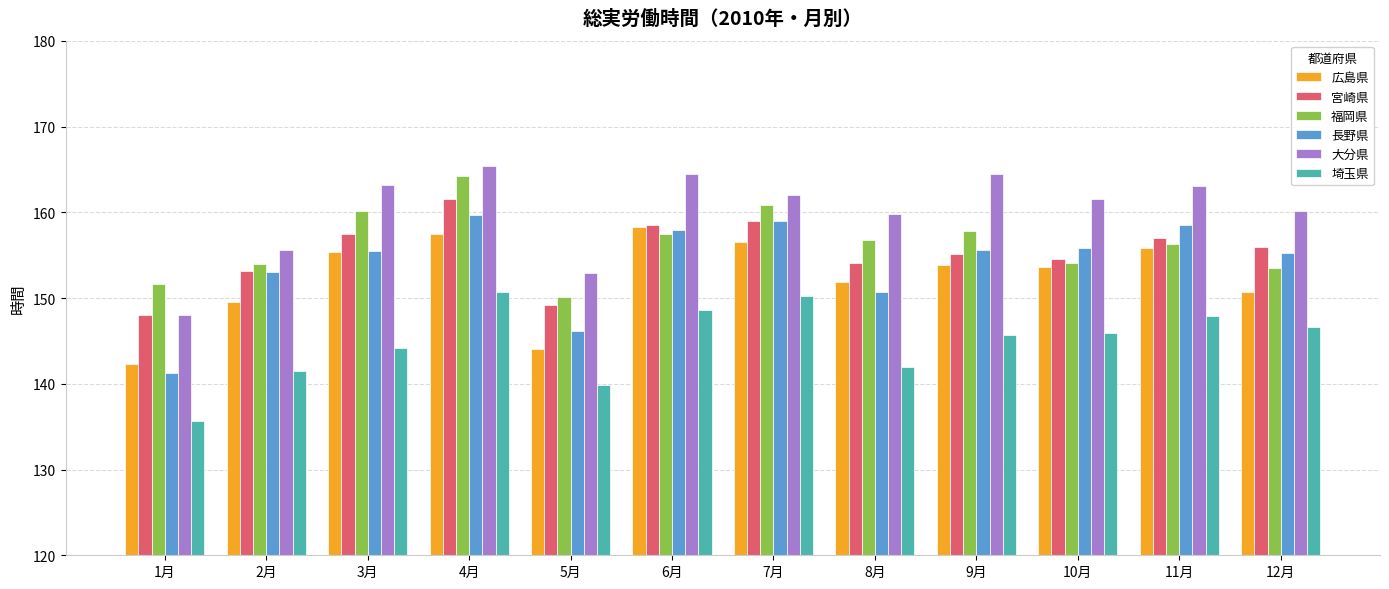

Which category has the highest value in the 福岡県 series?

4月